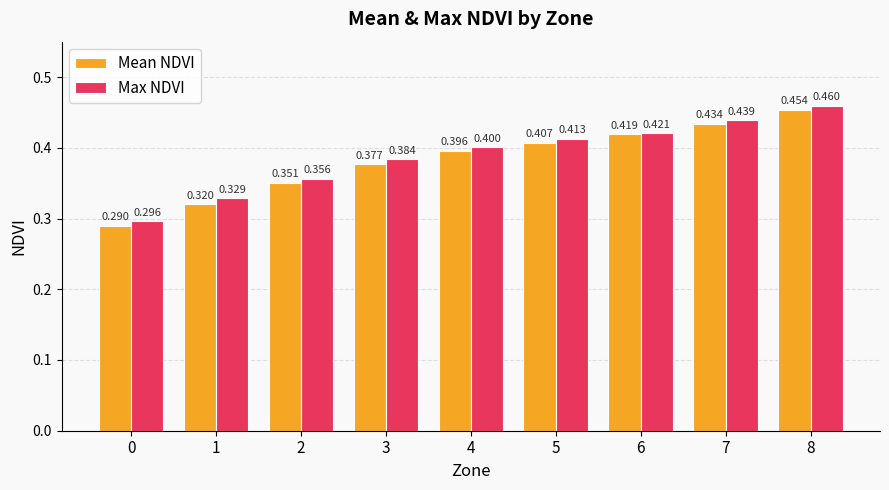

What is the value of the Mean NDVI bar at the 4th from the left?

0.4